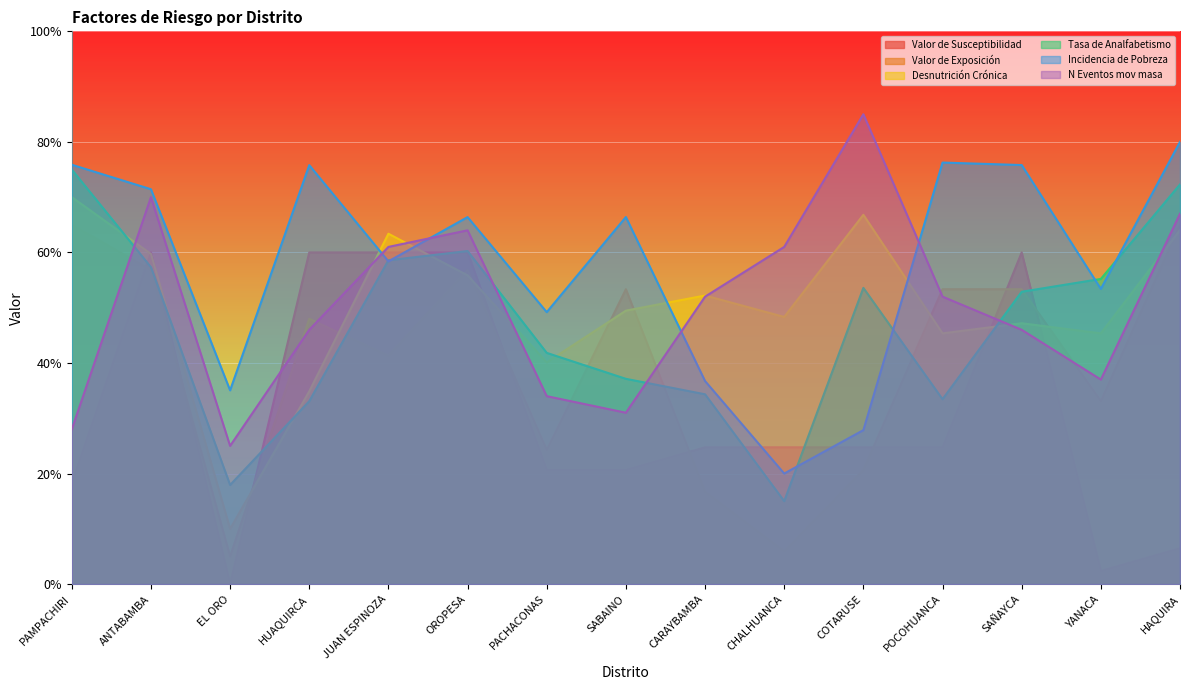

True or false: Incidencia de Pobreza and Valor de Susceptibilidad intersect in this chart.

True